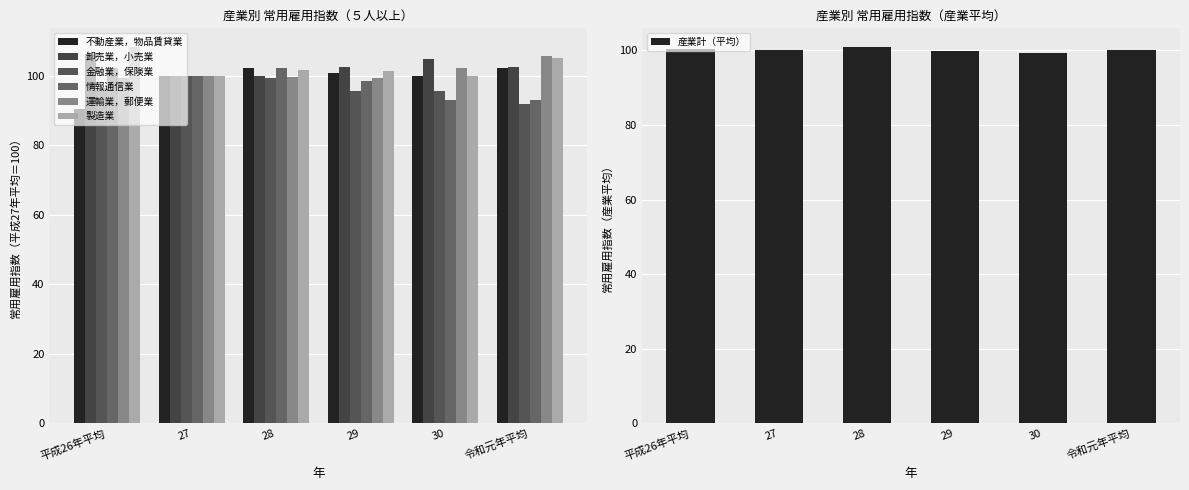

At how many categories does at least one series exceed 105?

2